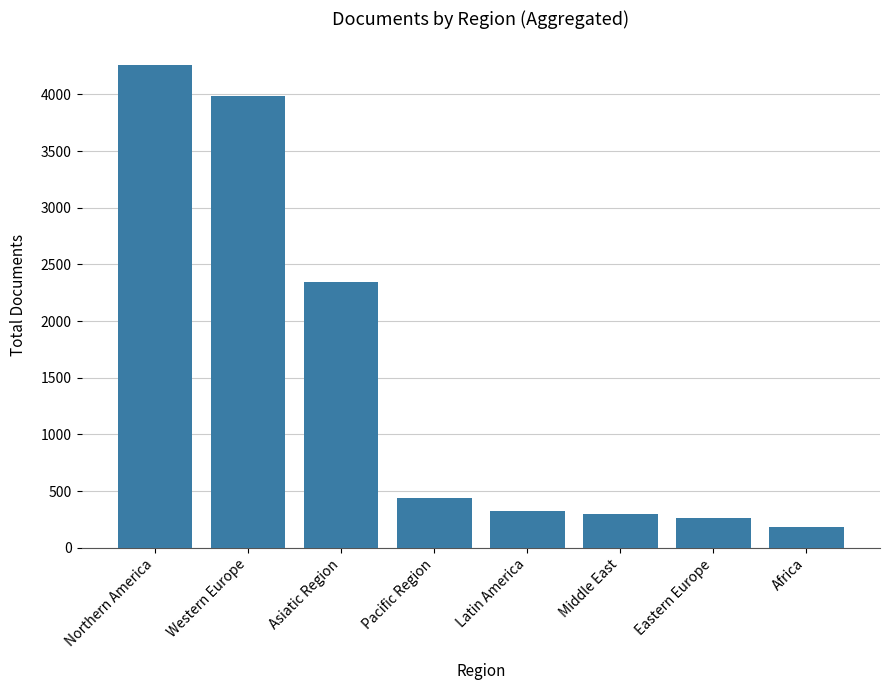

Reading left to right, extract all data points from this chart.

Northern America=4256	Western Europe=3983	Asiatic Region=2346	Pacific Region=441	Latin America=327	Middle East=297	Eastern Europe=261	Africa=186